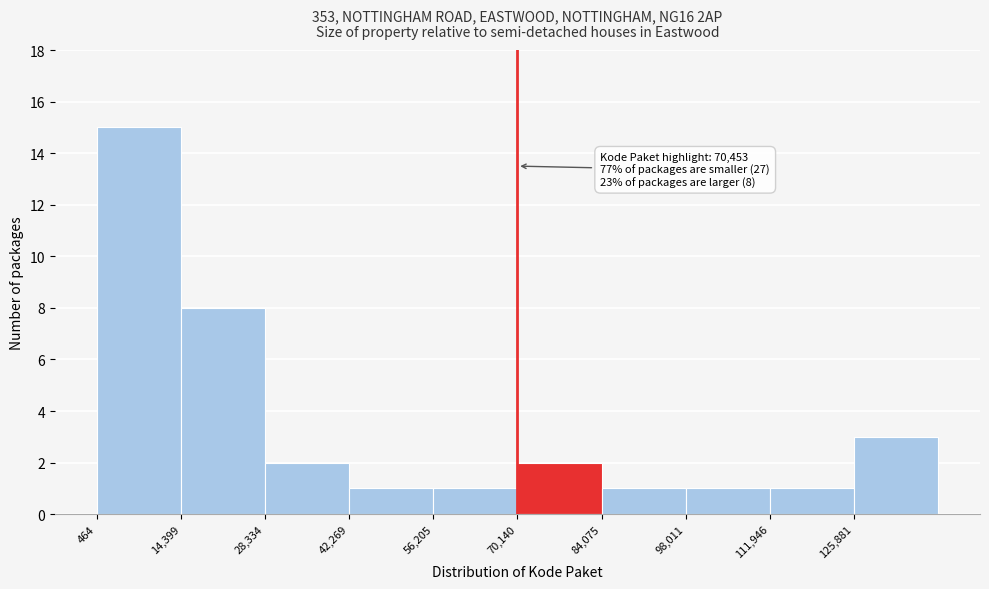

Over which range of the x-axis is the bar tallest?

0 to 14000